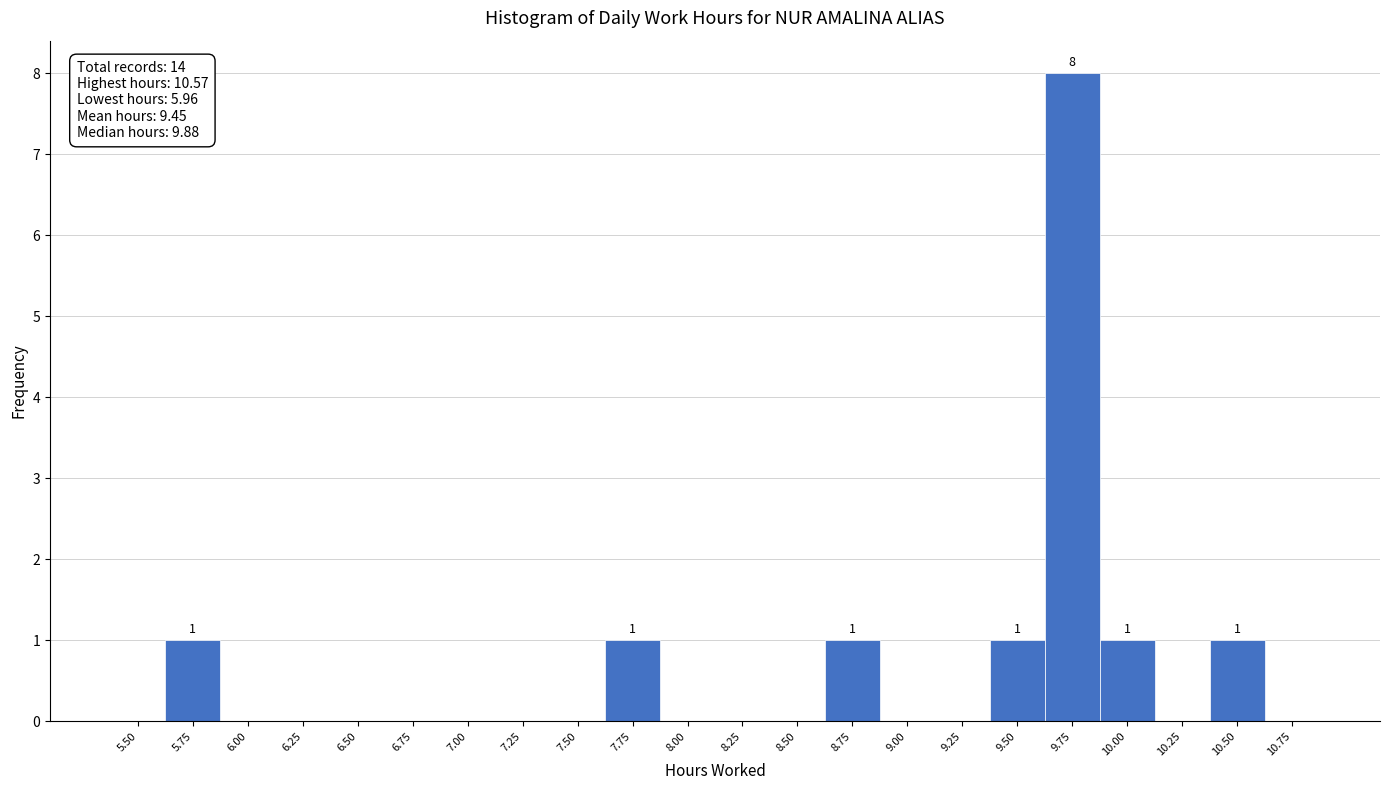

Reading right to left, what are all the values shown in this chart?

10.75=0	10.50=1	10.25=0	10.00=1	9.75=8	9.50=1	9.25=0	9.00=0	8.75=1	8.50=0	8.25=0	8.00=0	7.75=1	7.50=0	7.25=0	7.00=0	6.75=0	6.50=0	6.25=0	6.00=0	5.75=1	5.50=0